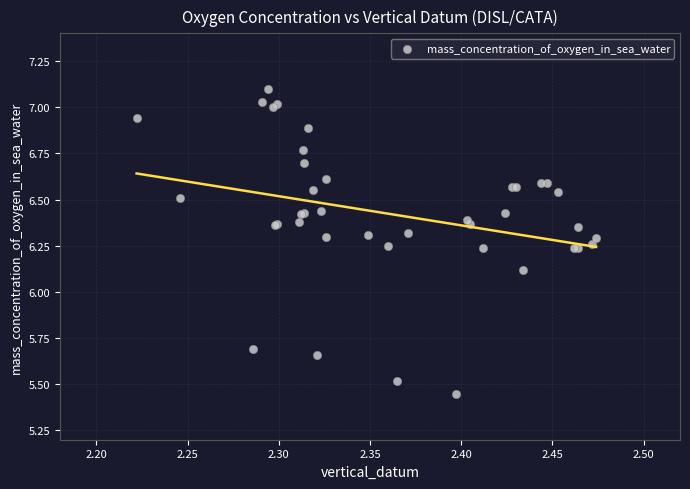

What Y value in the scatter plot is closest to 6?

6.1